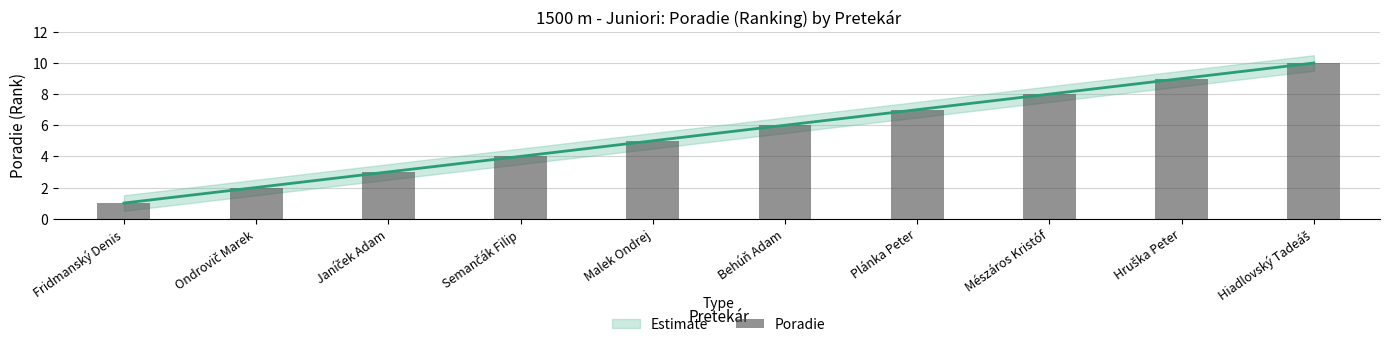

Approximately how many times larger is the value at Semančák Filip compared to Behúň Adam?

0.7